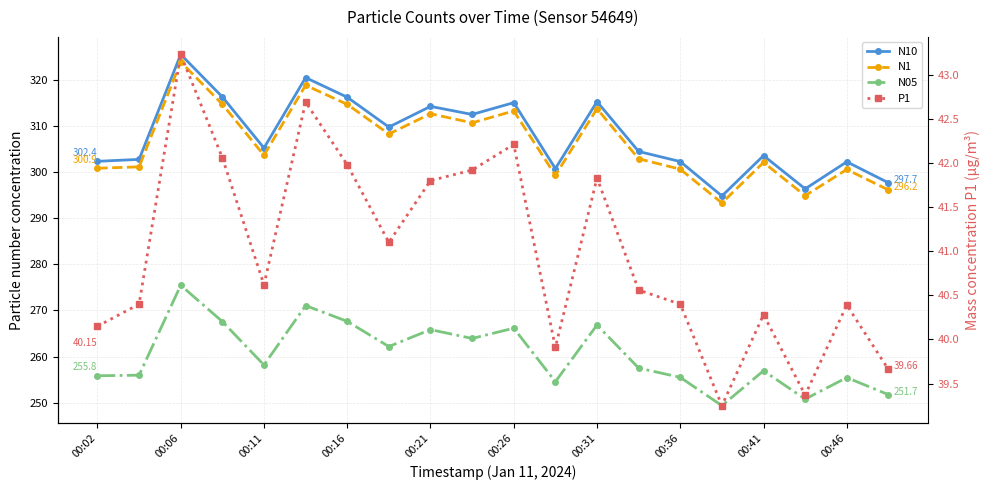

Which series has the largest total across all categories?

N10